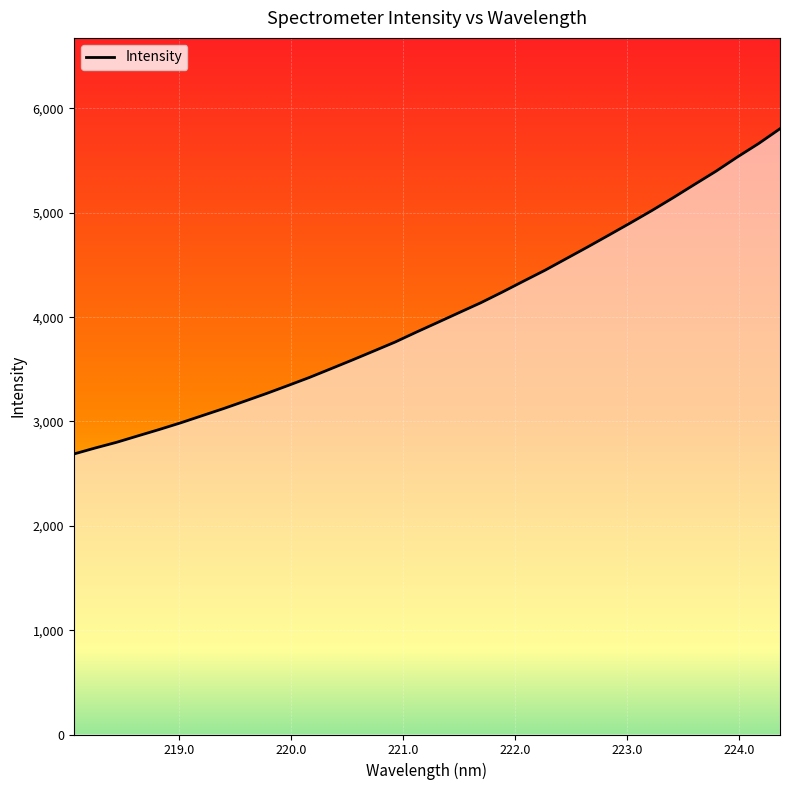

What is the difference between the maximum and minimum values?

3117.4